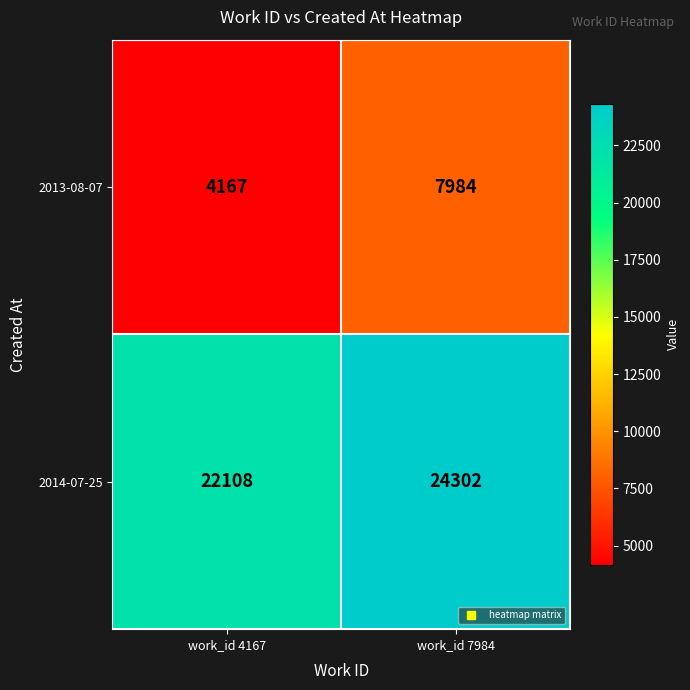

List the labels in order of 2014-07-25 value, largest first.

work_id 7984, work_id 4167